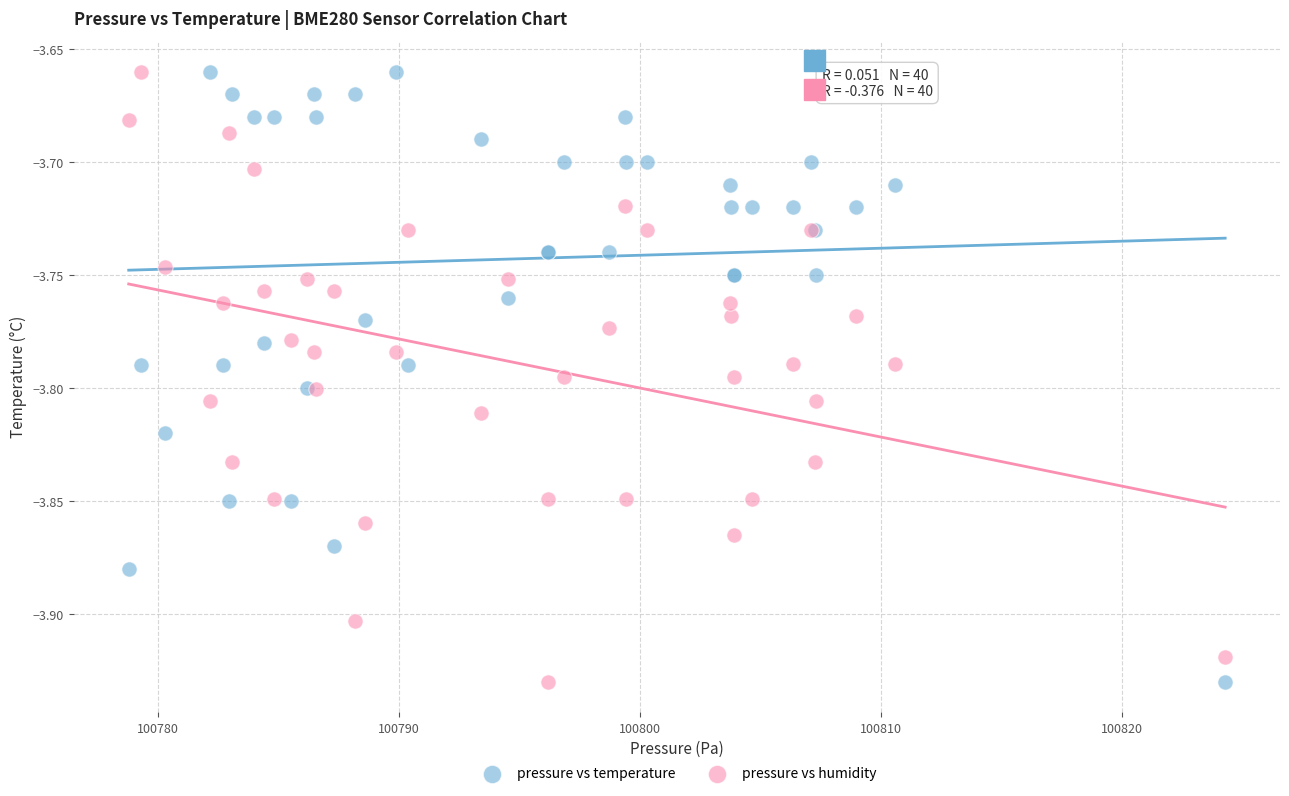

What is the X range (max minus min) for the scatter plot?

45.5